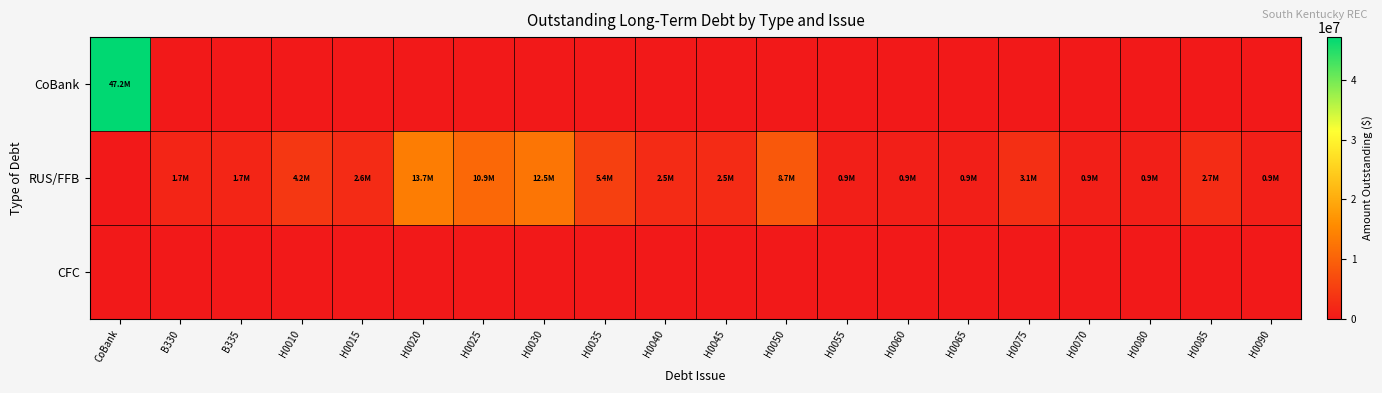

Which has a higher value, H0040 or H0070?

H0040